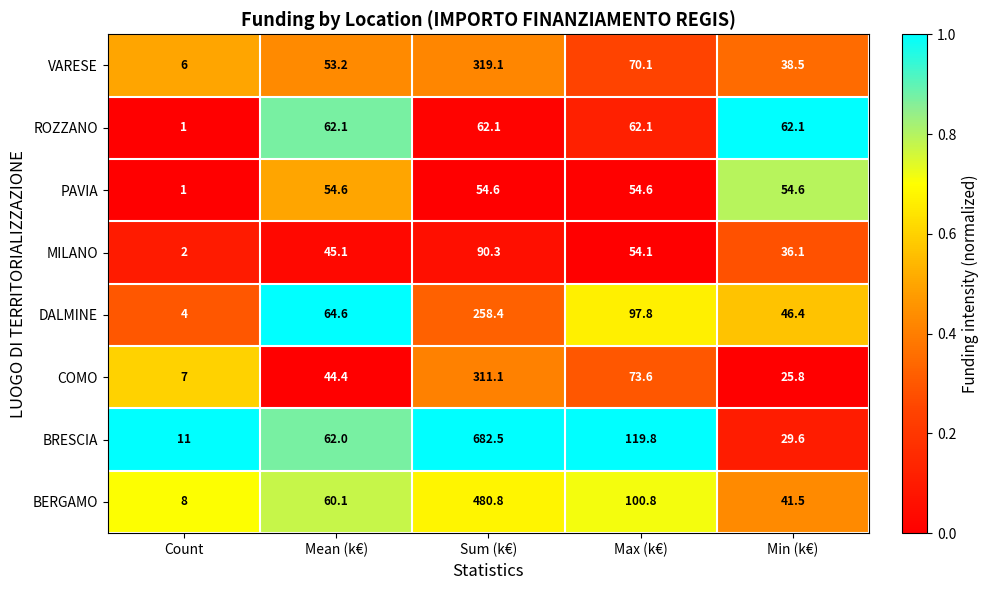

At Max (k€), list the series in order from largest to smallest.

BRESCIA, BERGAMO, DALMINE, COMO, VARESE, ROZZANO, PAVIA, MILANO